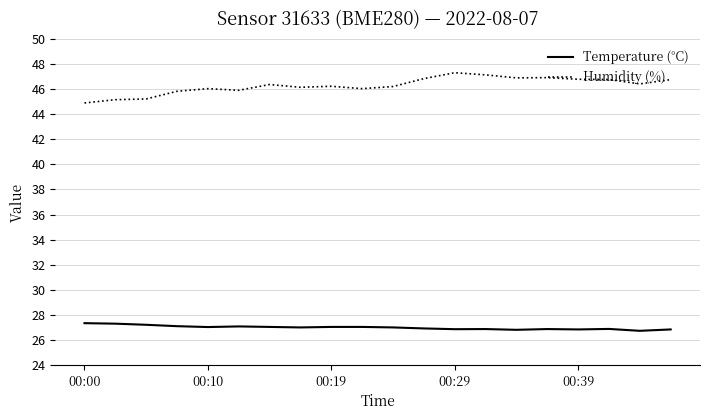

True or false: Temperature (°C) and Humidity (%) intersect in this chart.

False